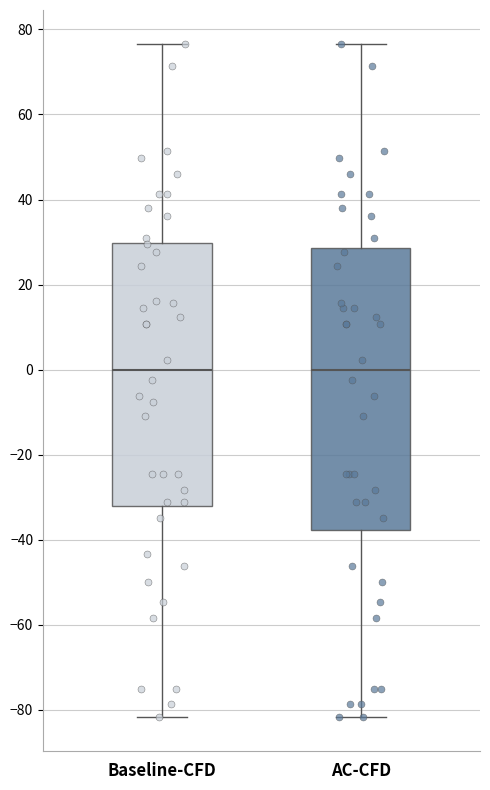

Where does the lower whisker of the box for Baseline-CFD end on the y-axis? The values are not printed on the chart, so give them approximately, as read against the axis.

-82